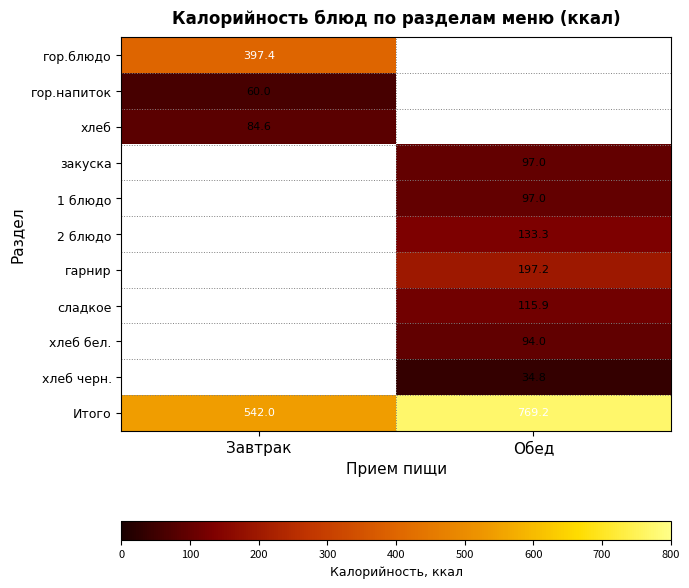

Which has a higher value, Обед or Завтрак?

Завтрак